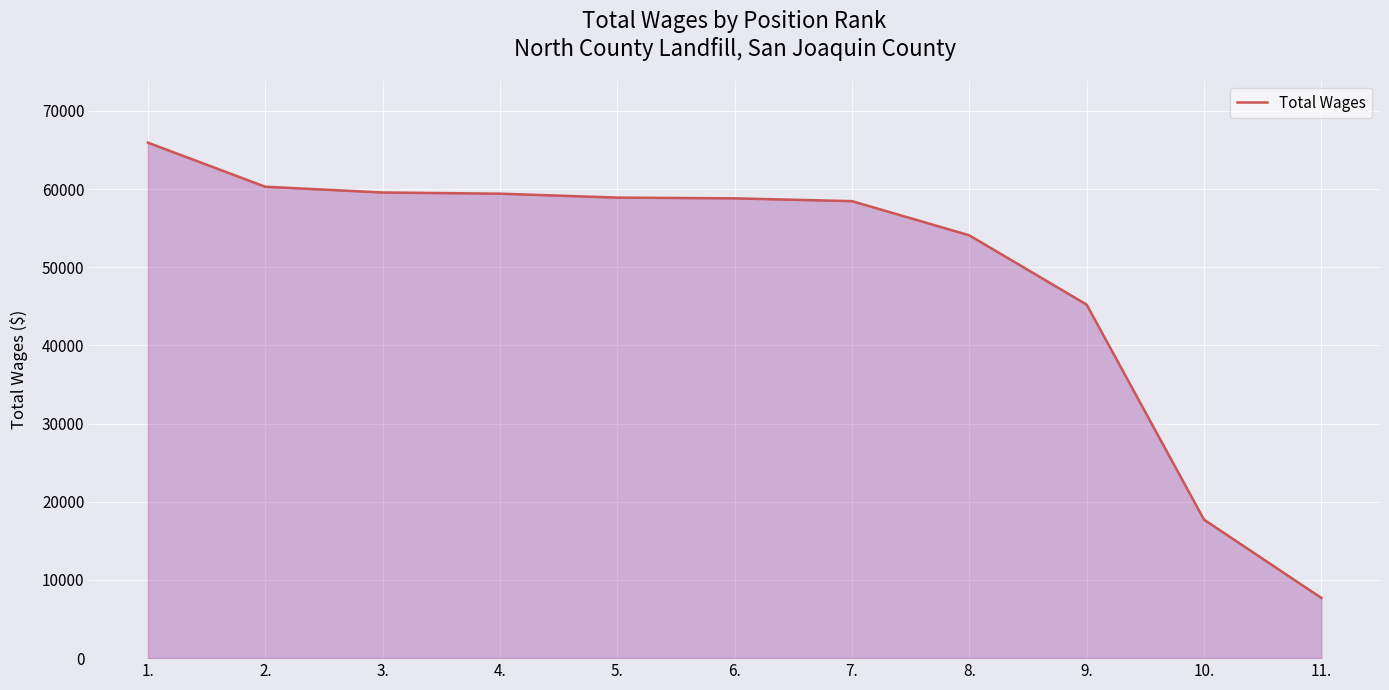

What is the difference between the values at 11. and 4.?

51706